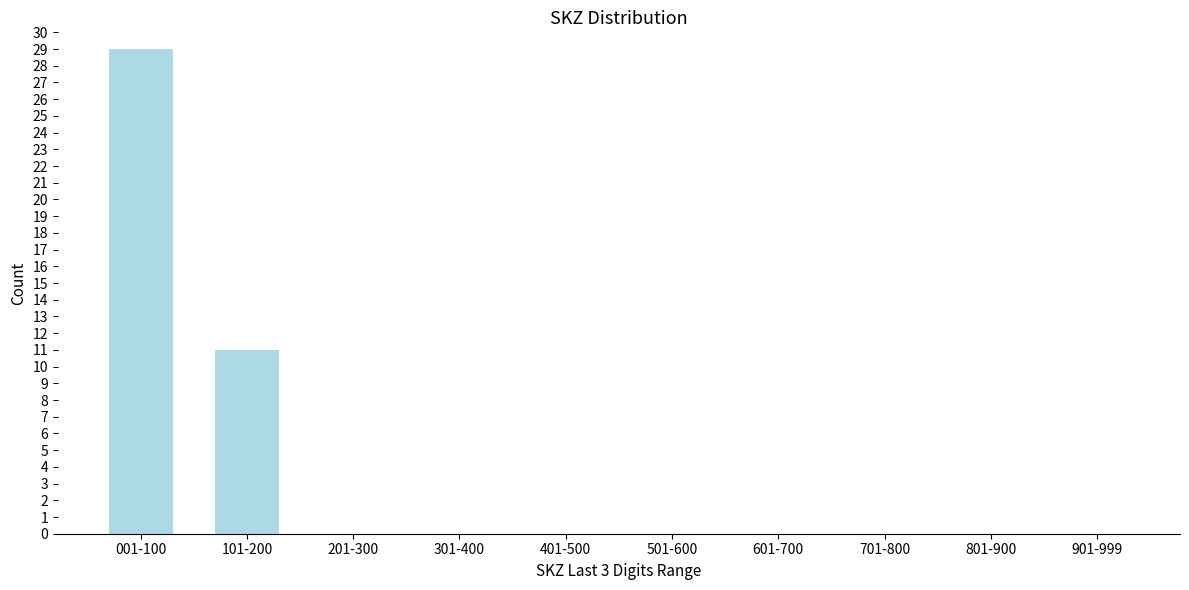

Reading left to right, list all the values displayed in this chart.

001-100=29	101-200=11	201-300=0	301-400=0	401-500=0	501-600=0	601-700=0	701-800=0	801-900=0	901-999=0